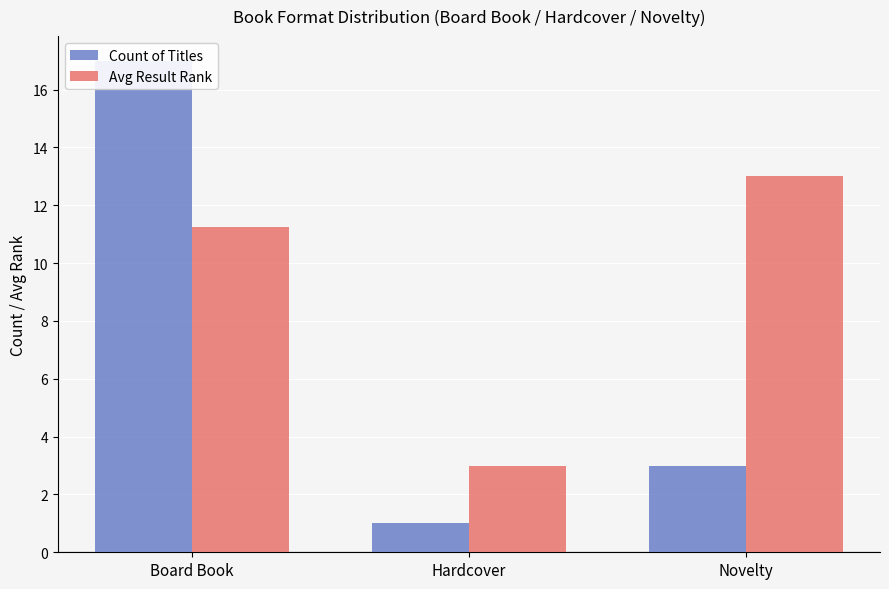

Reading left to right, list all the values displayed in this chart.

Count of Titles: Board Book=17.0	Hardcover=1.0	Novelty=3.0
Avg Result Rank: Board Book=11.2	Hardcover=3.0	Novelty=13.0